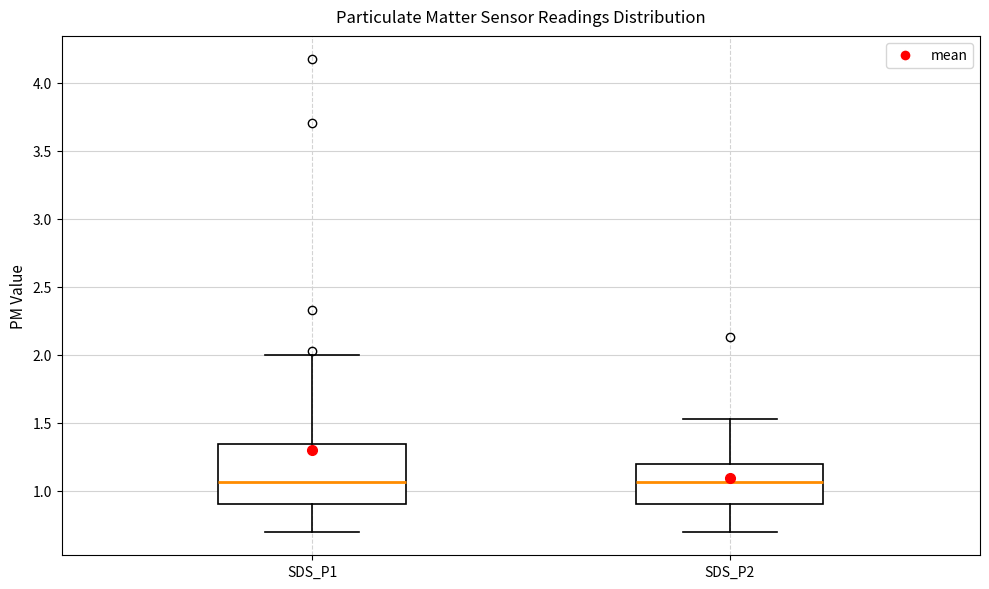

Reading left to right, read every box against the y-axis: the position of its median line, the range the box covers, and the ends of its whiskers. The values are not printed on the chart, so give them approximately, as read against the axis.

SDS_P1: median 1.05, box 0.90 to 1.35, whiskers 0.70 to 2.00
SDS_P2: median 1.05, box 0.90 to 1.20, whiskers 0.70 to 1.55